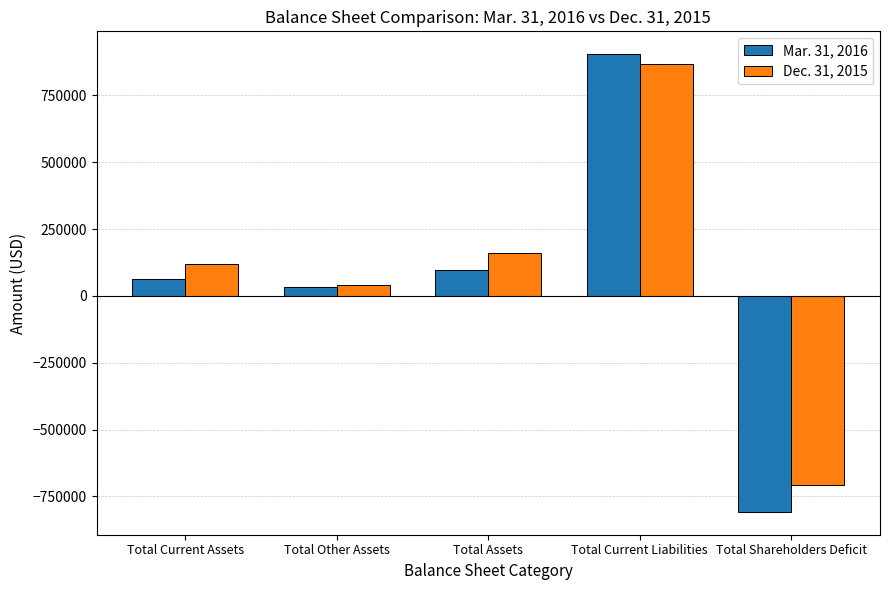

How many values in the Mar. 31, 2016 series are below 64000?

2